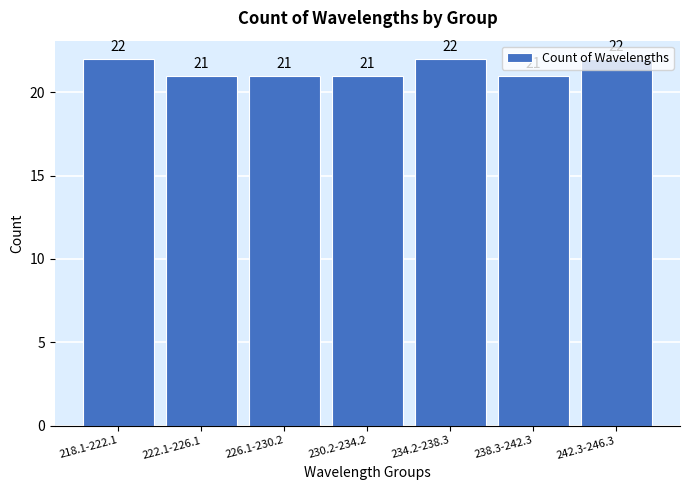

The value at 218.1-222.1 is 35. True or false?

False